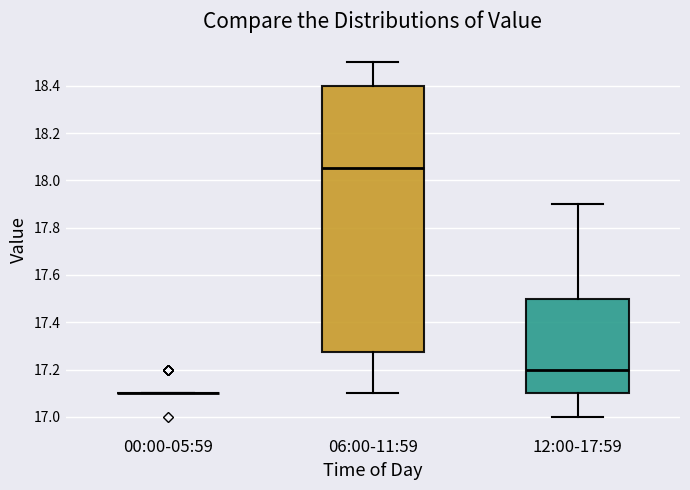

Reading left to right, transcribe this box plot: for each box, give where its median line is, the range the box spans, and where its two whiskers end, as read against the y-axis. The values are not printed on the chart, so give them approximately, as read against the axis.

00:00-05:59: box collapsed to a line at 17.10, whiskers 17.10 to 17.10
06:00-11:59: median 18.06, box 17.28 to 18.40, whiskers 17.10 to 18.50
12:00-17:59: median 17.20, box 17.10 to 17.50, whiskers 17.00 to 17.90